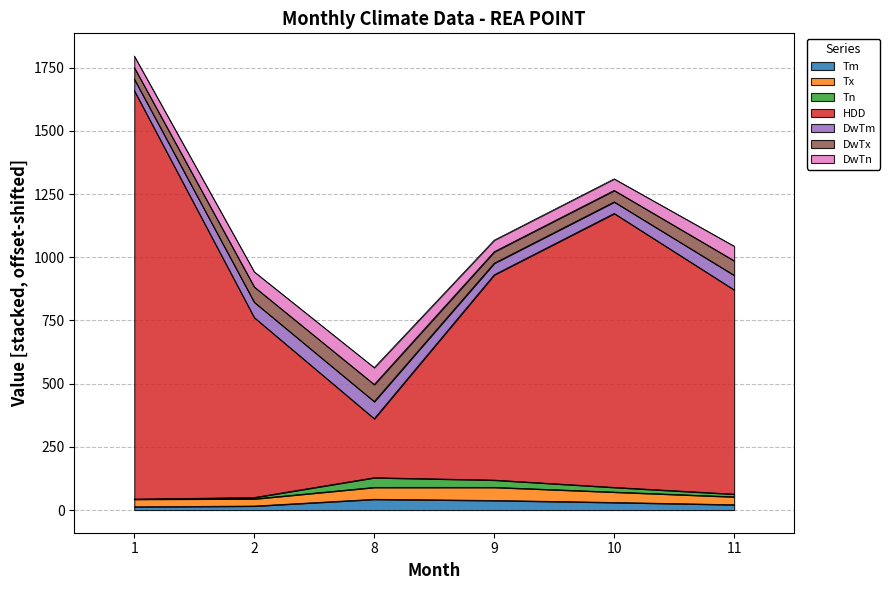

Does the chart have visible grid lines?

Yes